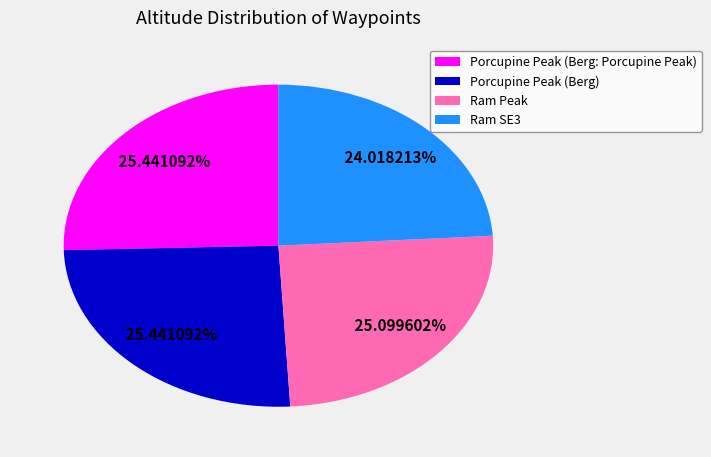

What is the ratio of the value at Ram Peak to the value at Porcupine Peak (Berg: Porcupine Peak)?

1.0